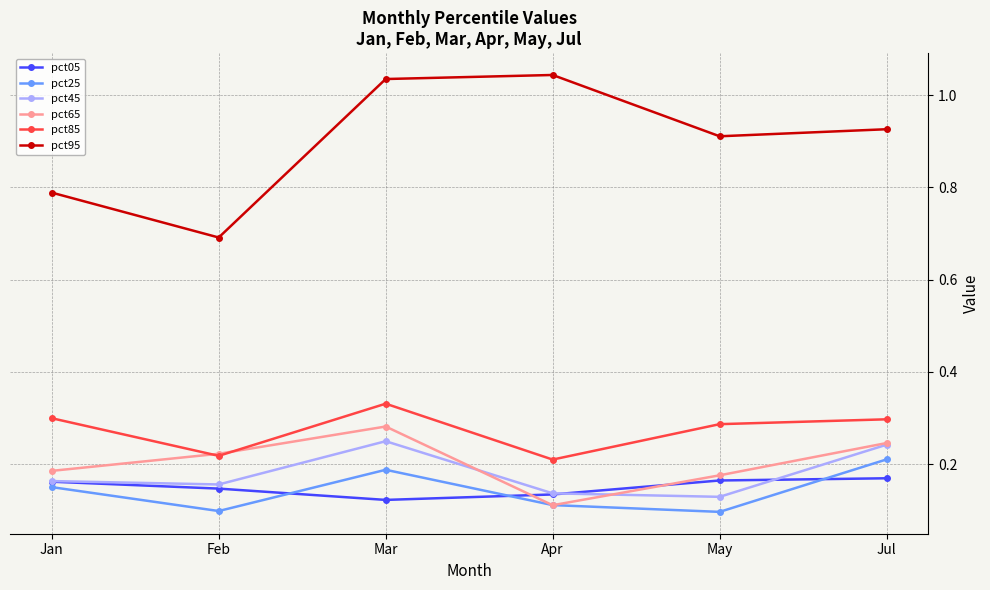

True or false: pct95 and pct05 cross at least once.

False